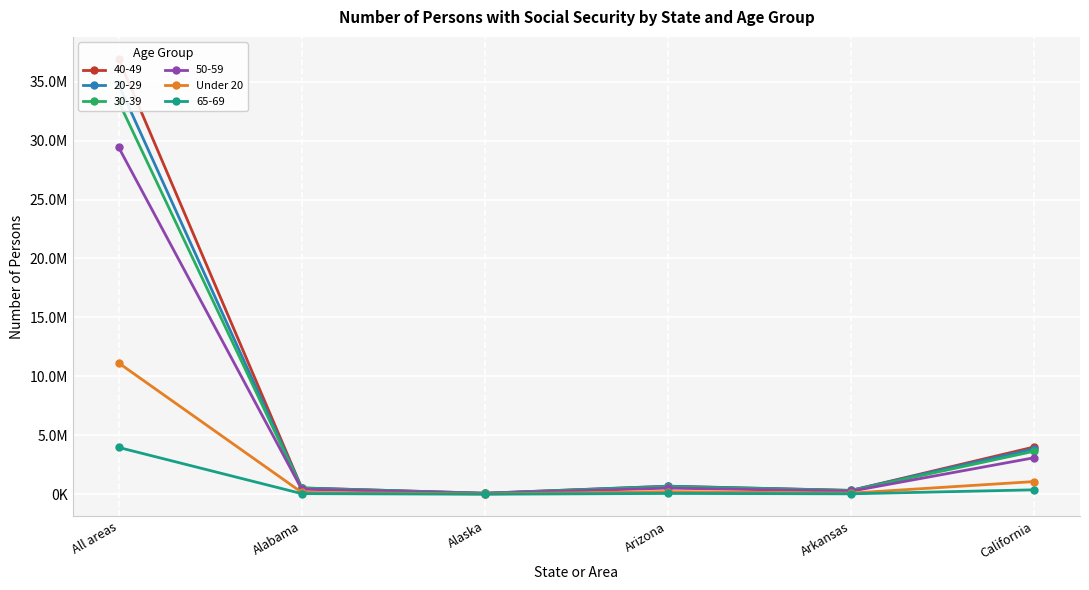

Where is the first local maximum?

Arizona